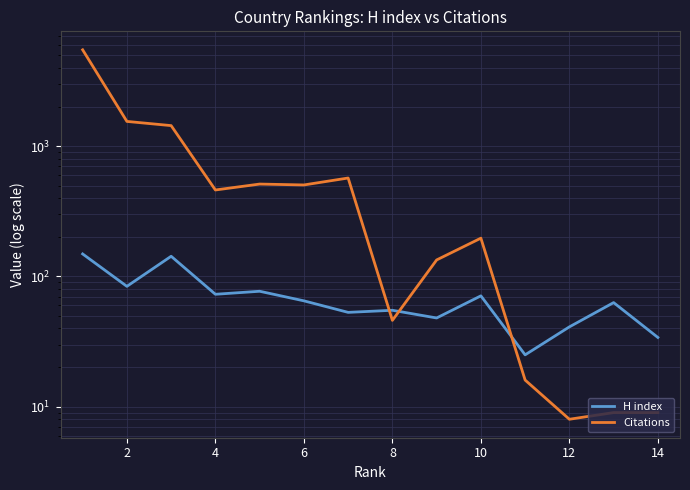

Does the chart display data point markers on the line(s)?

No